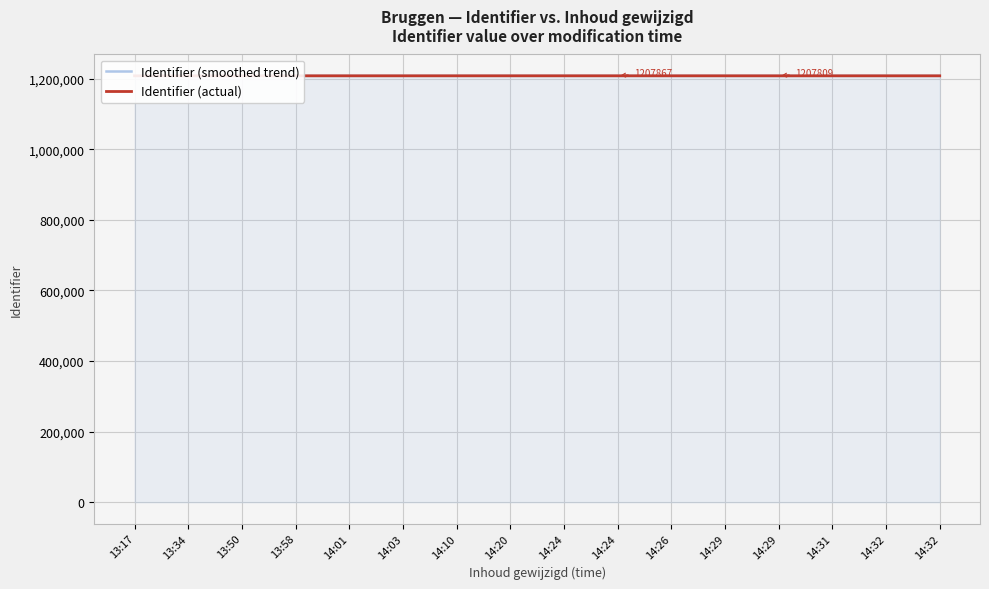

At which category does Identifier (actual) reach its first local valley?

14:24